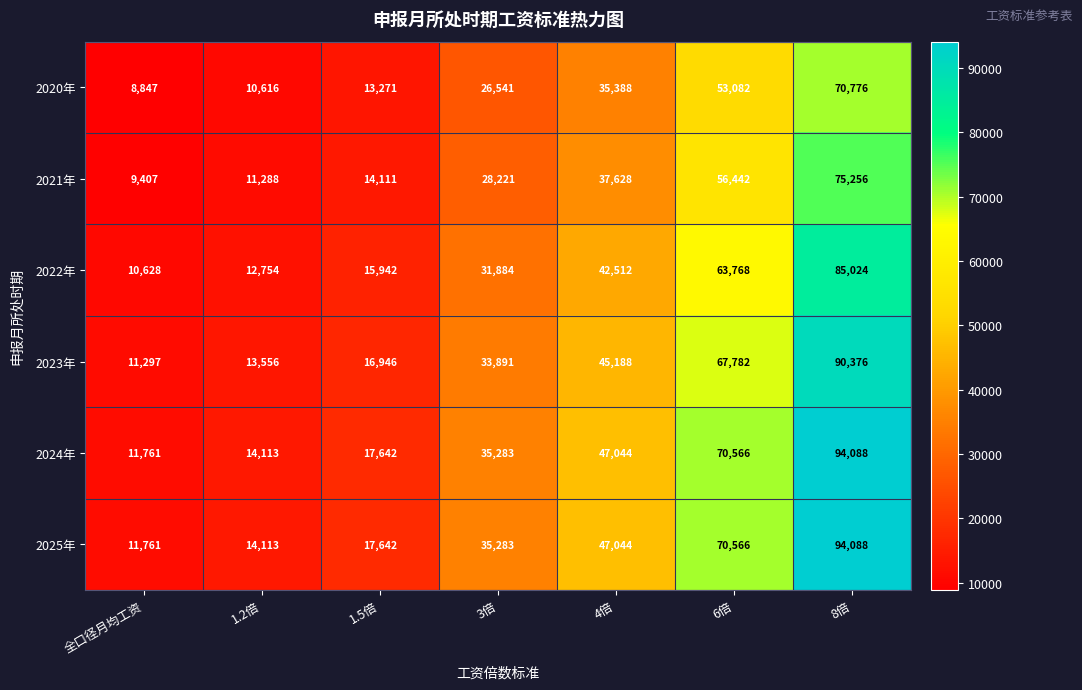

What is the difference between the second highest and minimum values in the 2025年 series?

58805